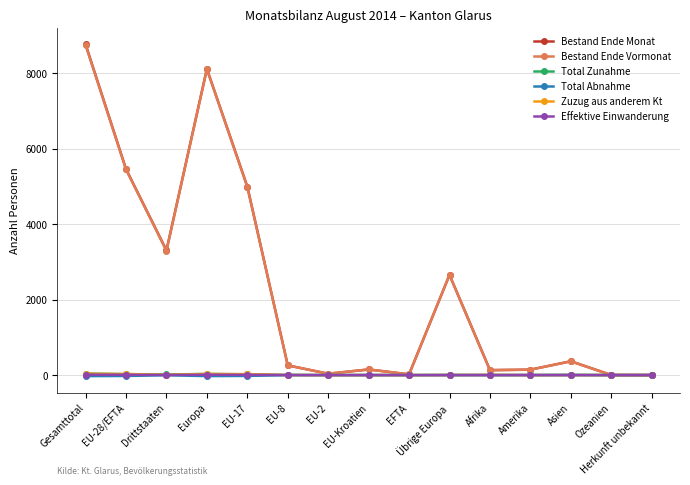

Which label corresponds to the largest value in the chart?

Gesamttotal